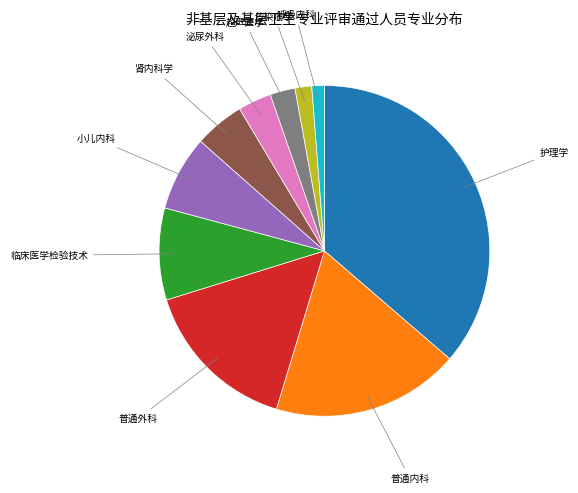

Is it true that 泌尿外科 is 3% of the pie?

True